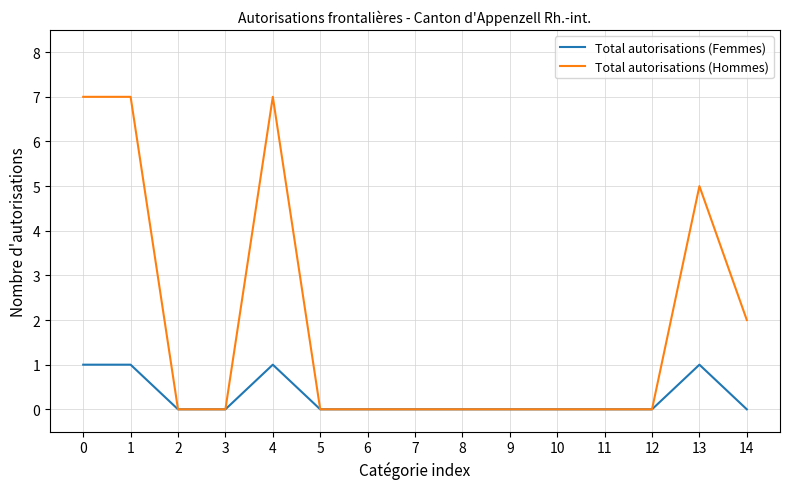

Is it true that Total autorisations (Femmes) equals 0 at 5?

True